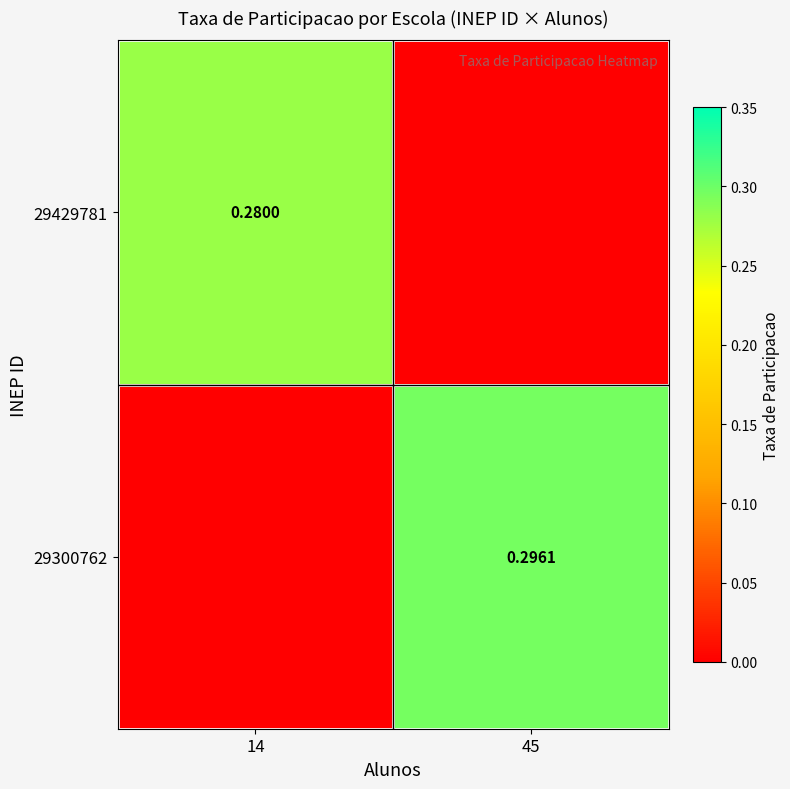

The value of 29429781 at 45 is -0.1. True or false?

False